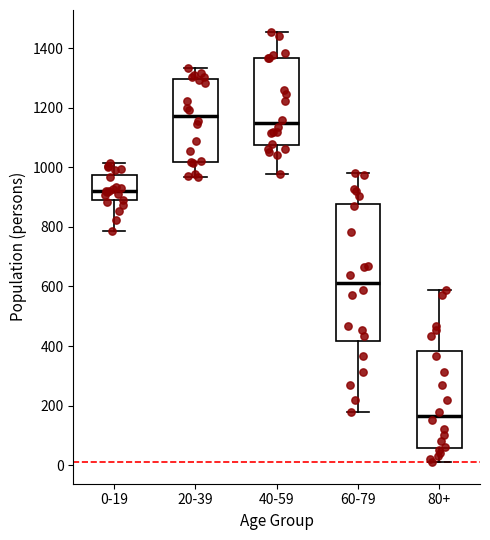

Reading left to right, transcribe this box plot: for each box, give where its median line is, the range the box spans, and where its two whiskers end, as read against the y-axis. The values are not printed on the chart, so give them approximately, as read against the axis.

0-19: median 920, box 900 to 980, whiskers 780 to 1020
20-39: median 1180, box 1020 to 1300, whiskers 960 to 1340
40-59: median 1140, box 1080 to 1360, whiskers 980 to 1460
60-79: median 620, box 420 to 880, whiskers 180 to 980
80+: median 160, box 60 to 380, whiskers 20 to 580